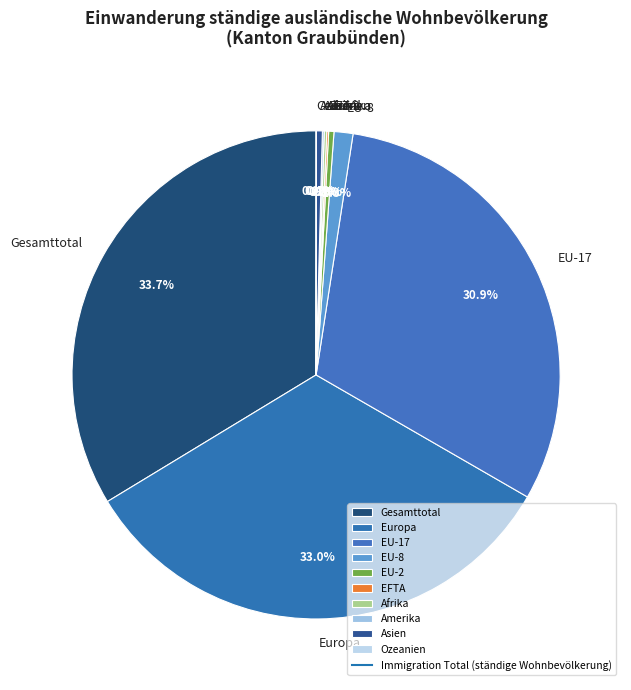

What is the largest slice in the pie chart?

Gesamttotal